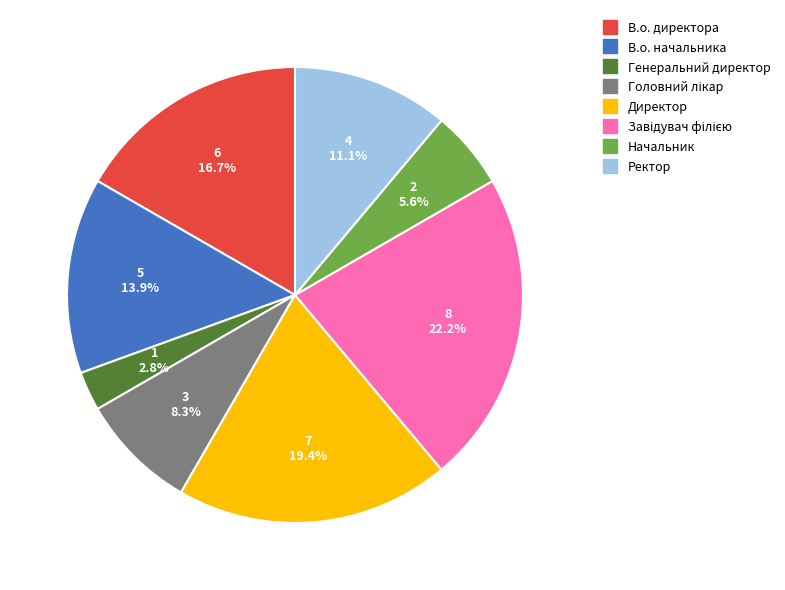

Do Генеральний директор and Директор together represent more than half of the pie?

No